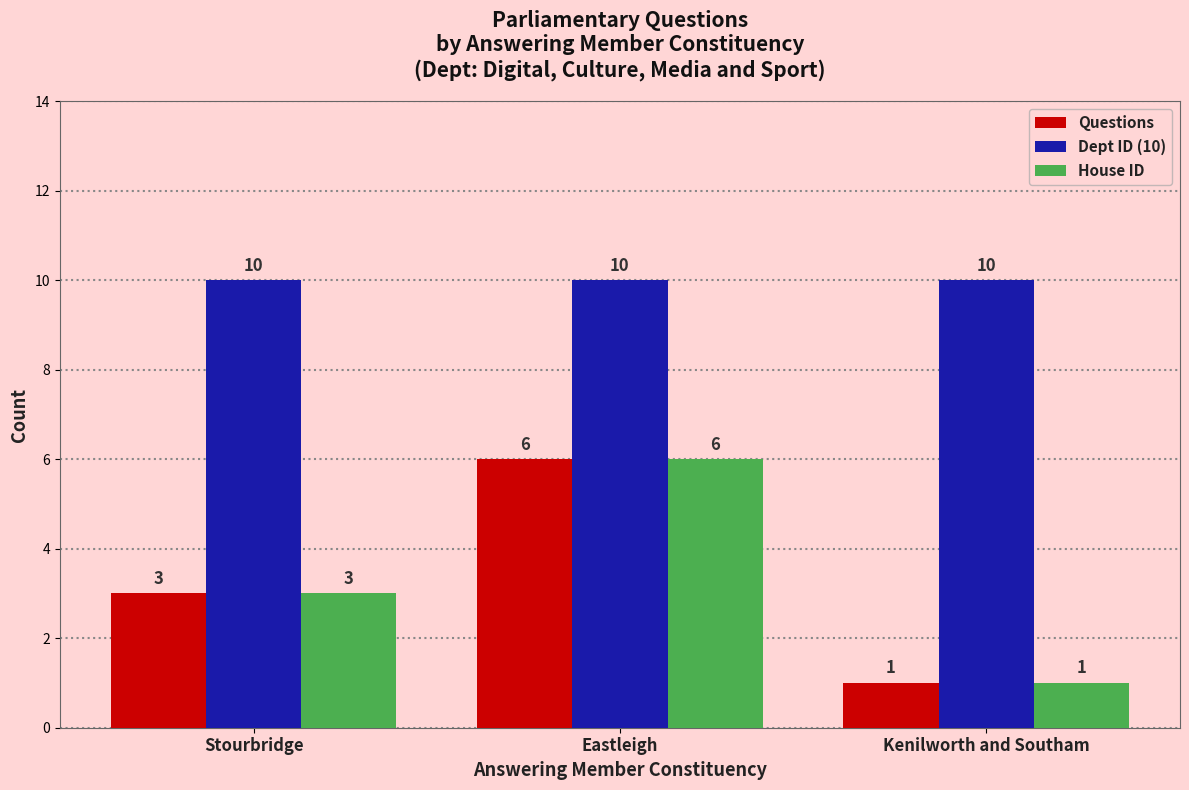

At how many categories does at least one series exceed 1?

3